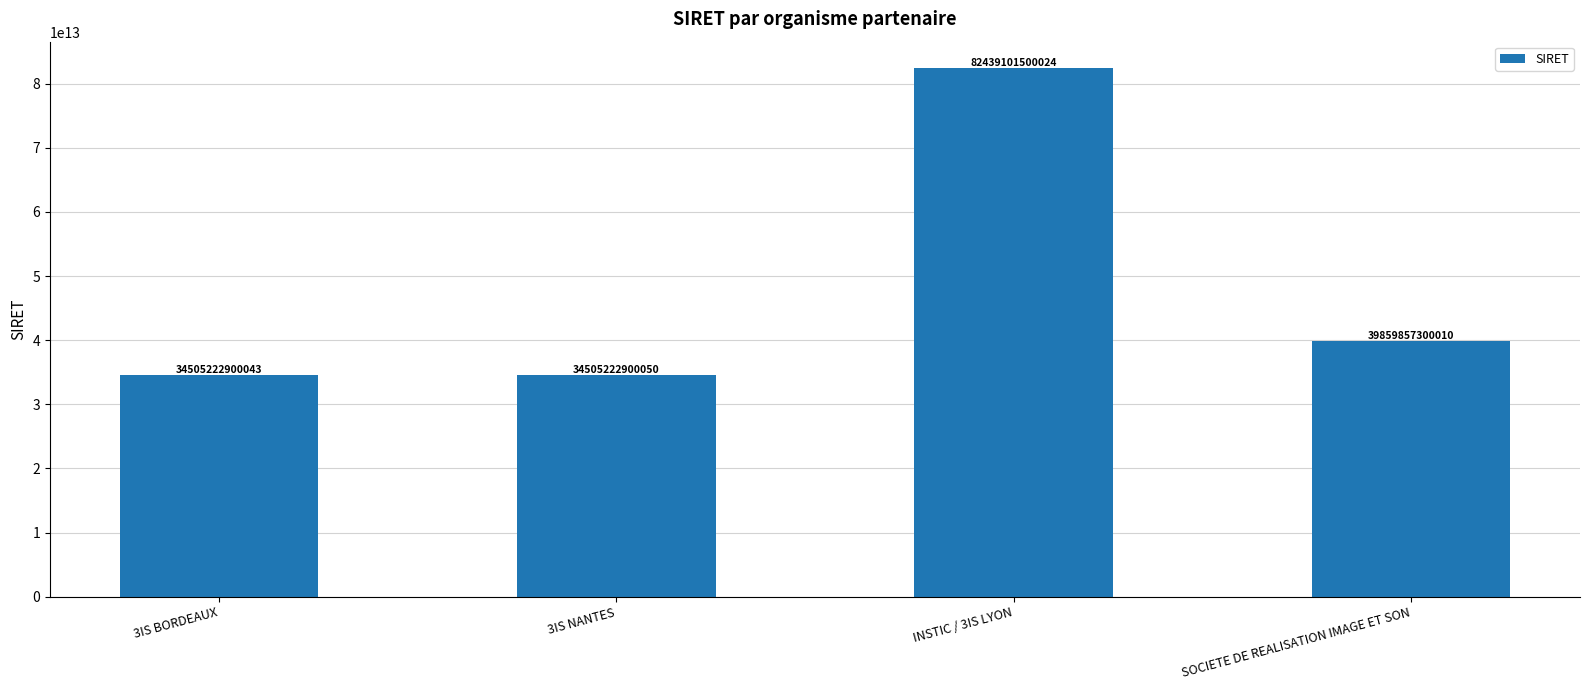

How many bars are there in total?

4